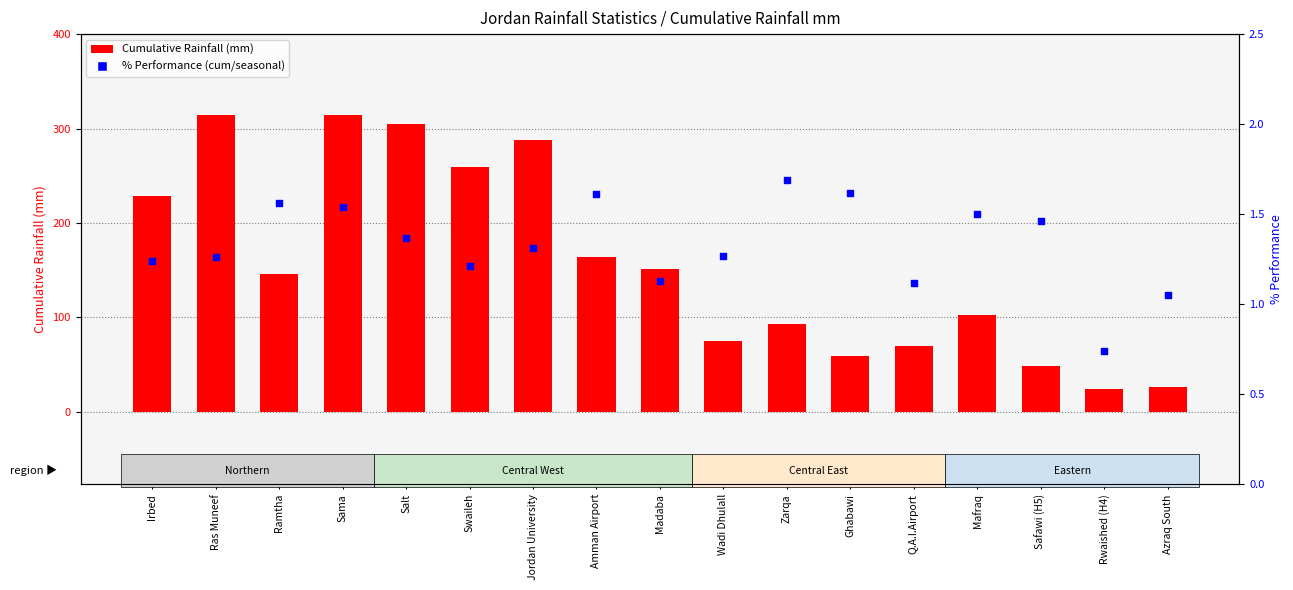

Which series has the largest total across all categories?

Cumulative Rainfall (mm)